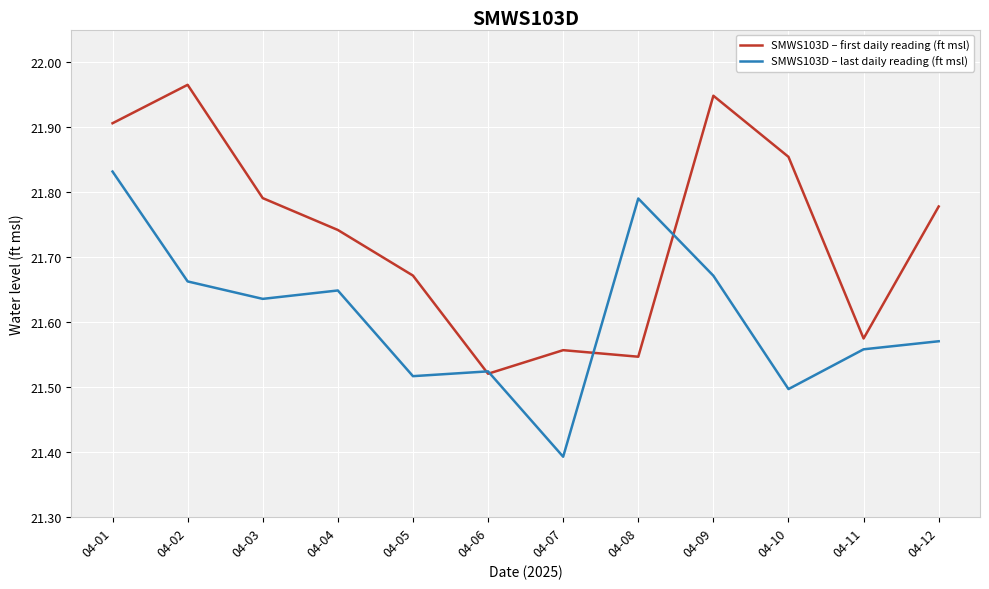

What is the smallest value displayed?

21.4